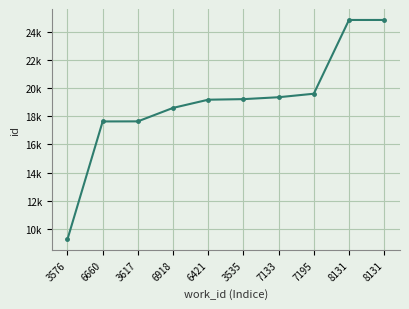

What is the change in value from 7133 to 8131?

+5497